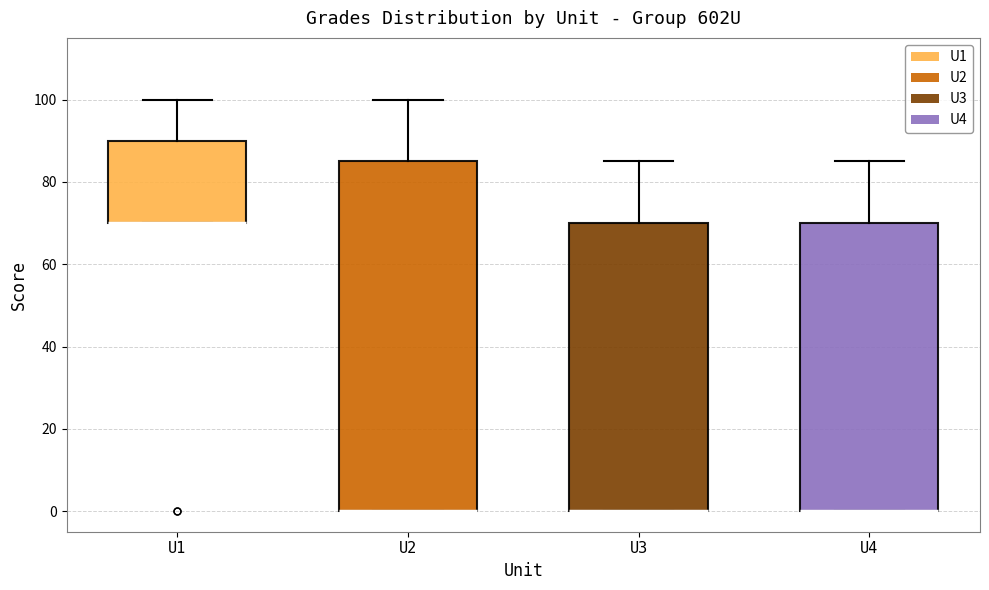

Comparing the boxes themselves (not the whiskers), which one is the tallest?

U2